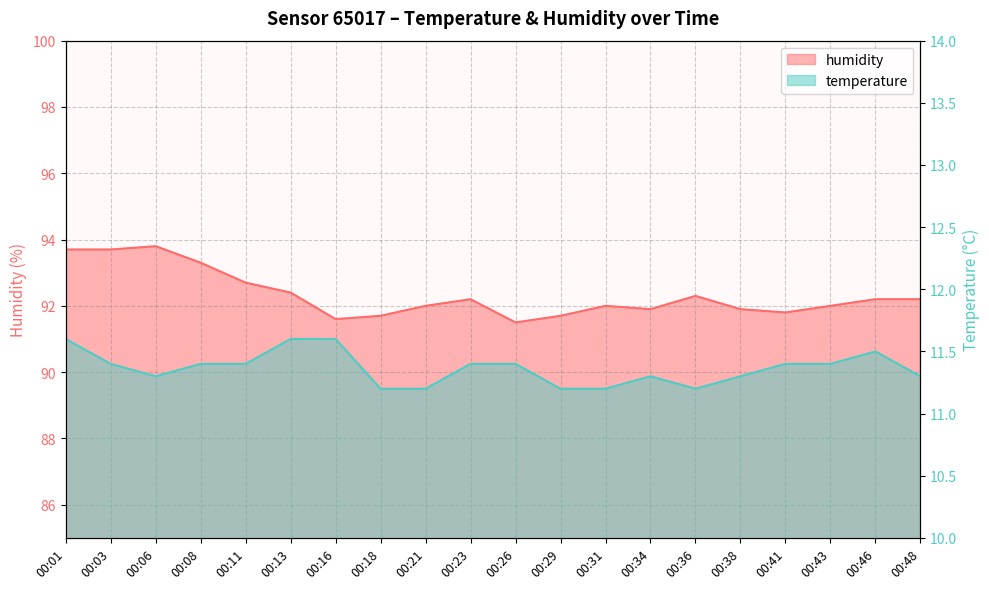

At which category does temperature reach its first local peak?

00:34